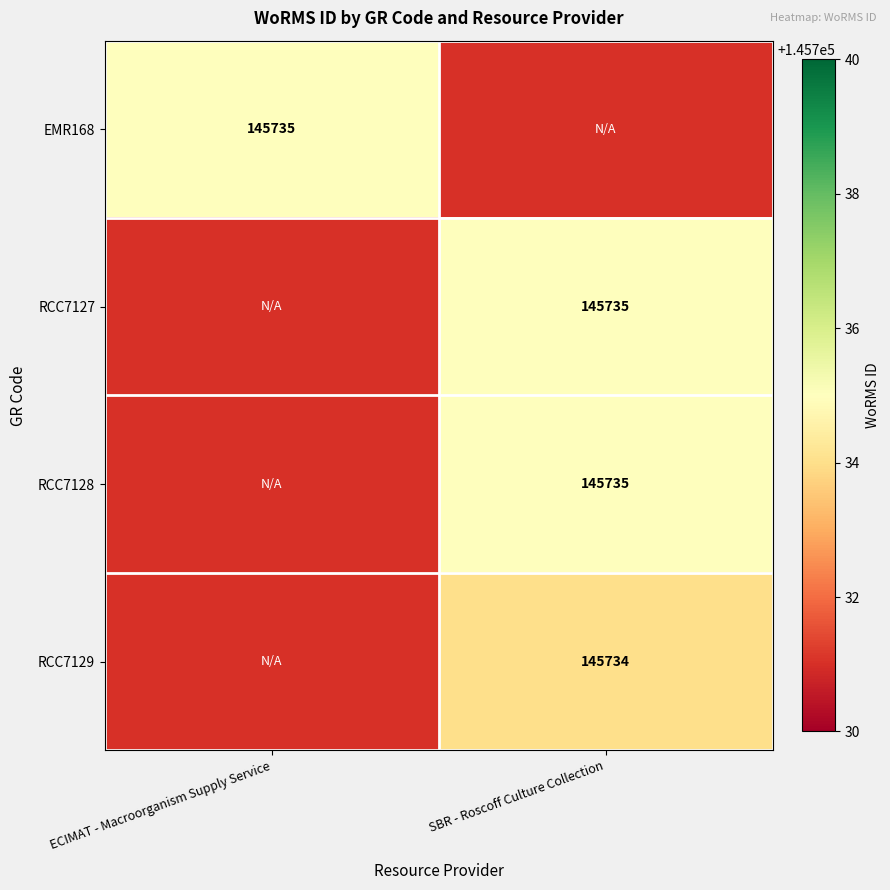

At how many categories does at least one series exceed 145734?

2